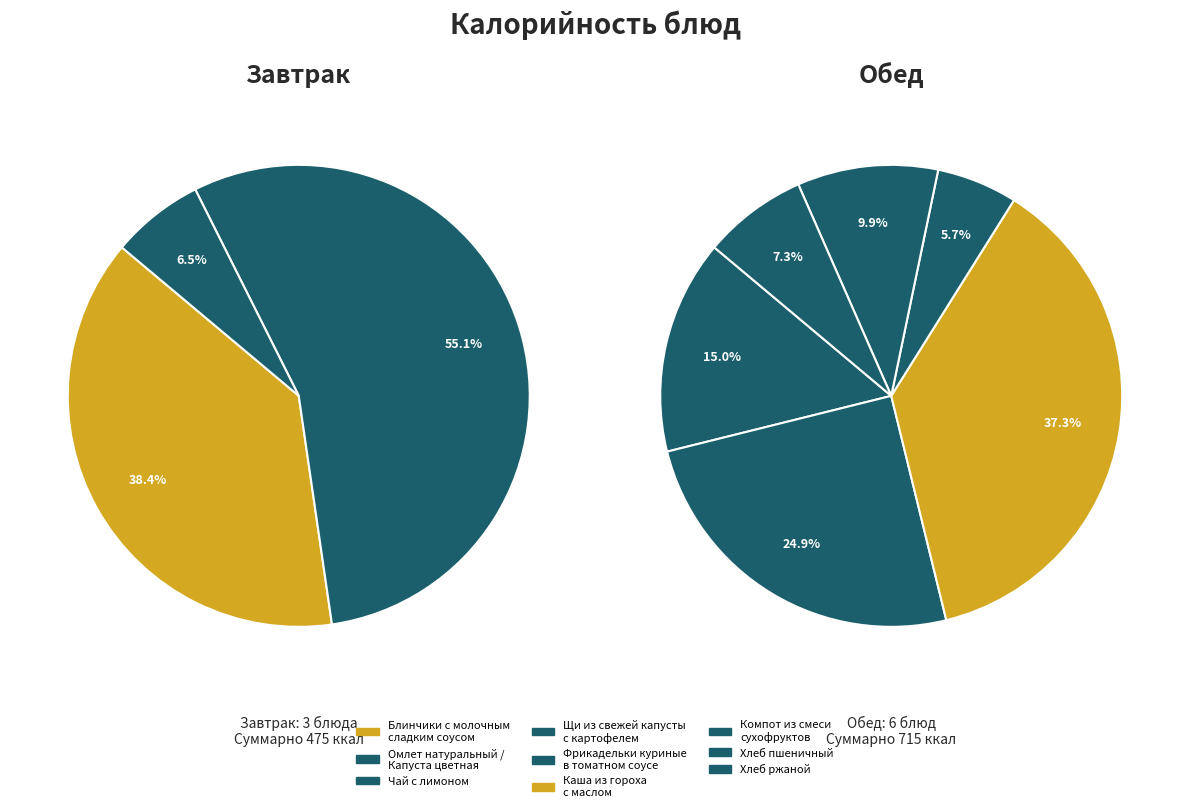

Between Омлет натуральный /
Капуста цветная and Хлеб ржаной, which is larger?

Омлет натуральный /
Капуста цветная